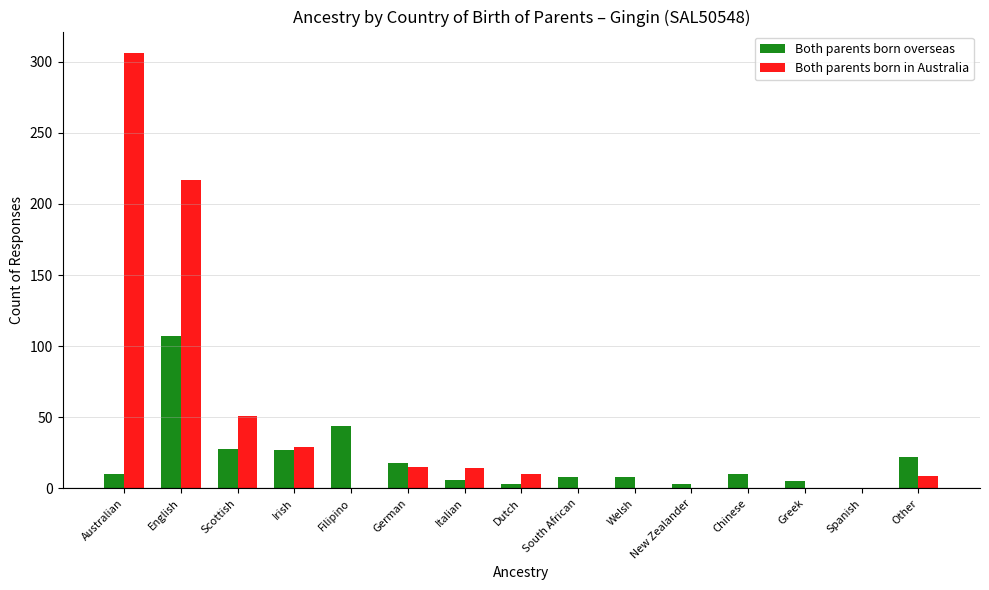

Is the value of Both parents born overseas at South African greater than the value of Both parents born in Australia at German?

No